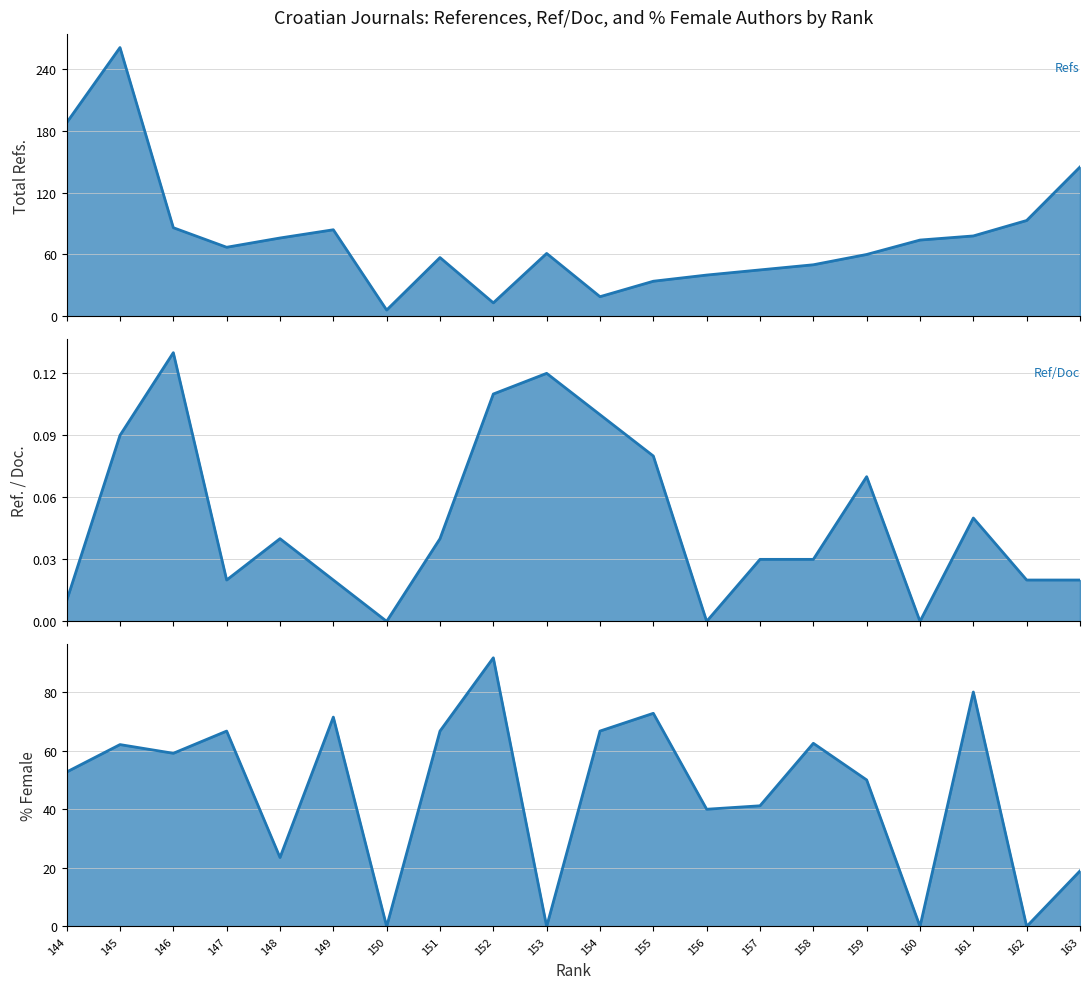

Between 159 and 152, which series saw the biggest shift?

Total Refs.